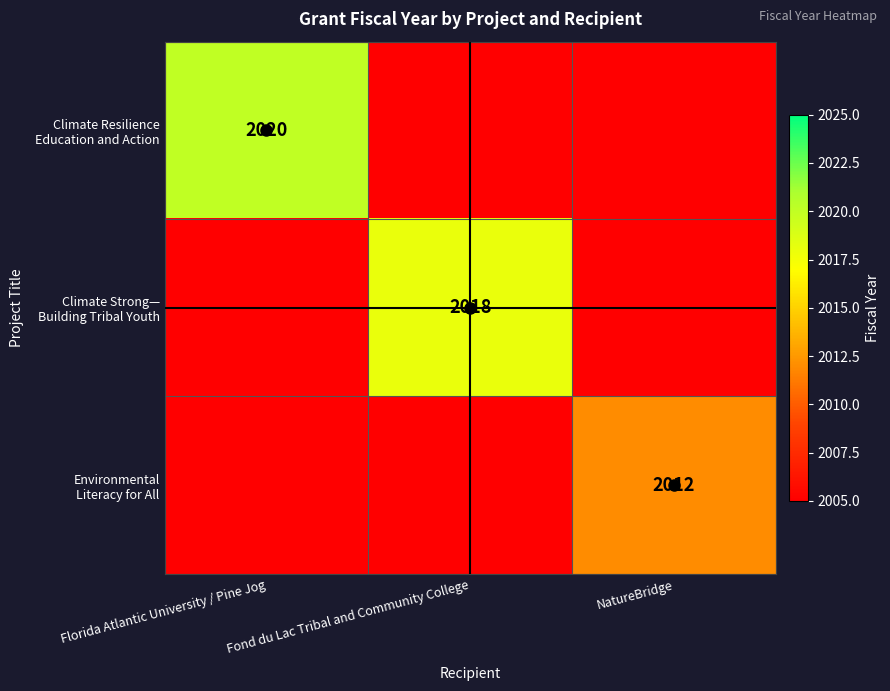

Which series has the largest total across all categories?

Climate Resilience Education and Action